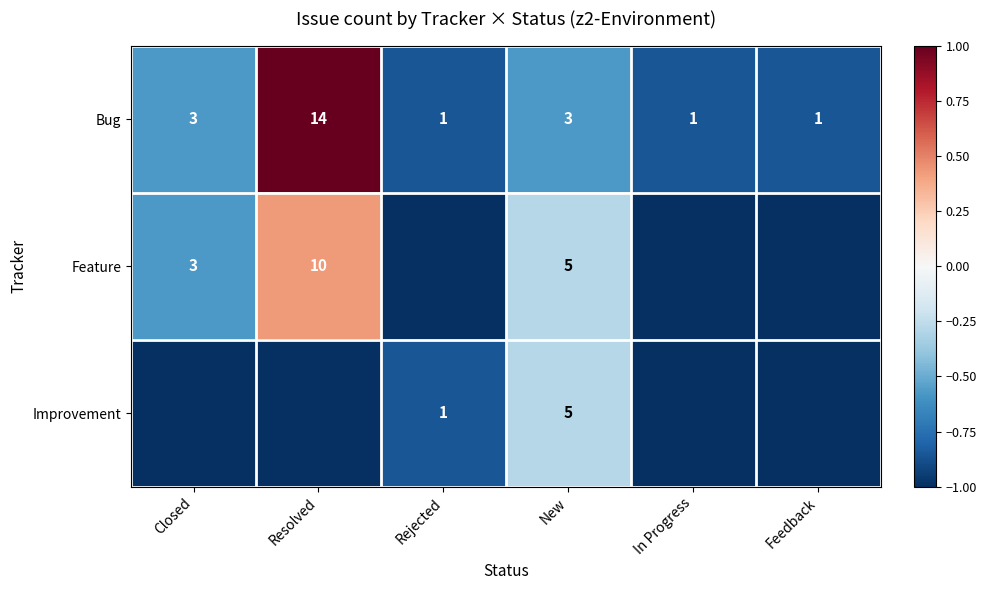

What is the sum of all Bug values?

23